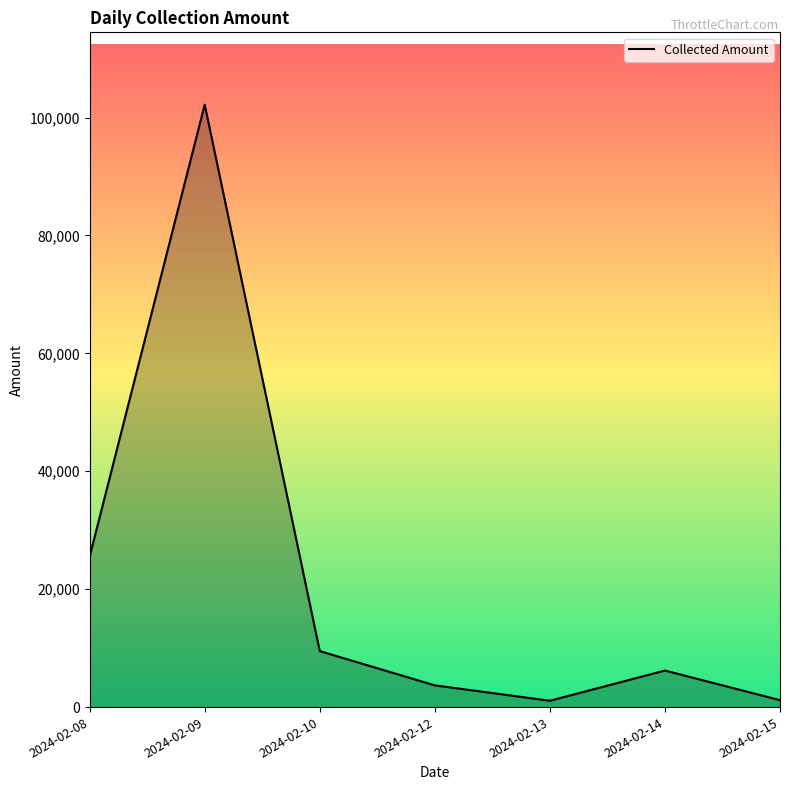

Which has a higher value, 2024-02-08 or 2024-02-12?

2024-02-08